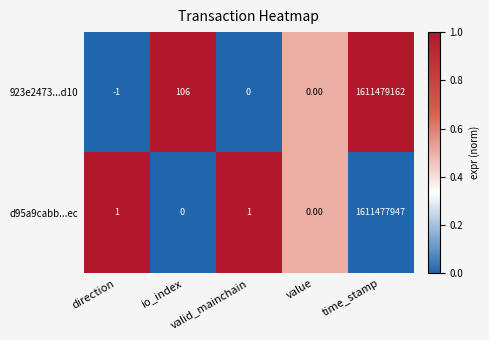

What is the maximum value shown in the chart?

1611479162